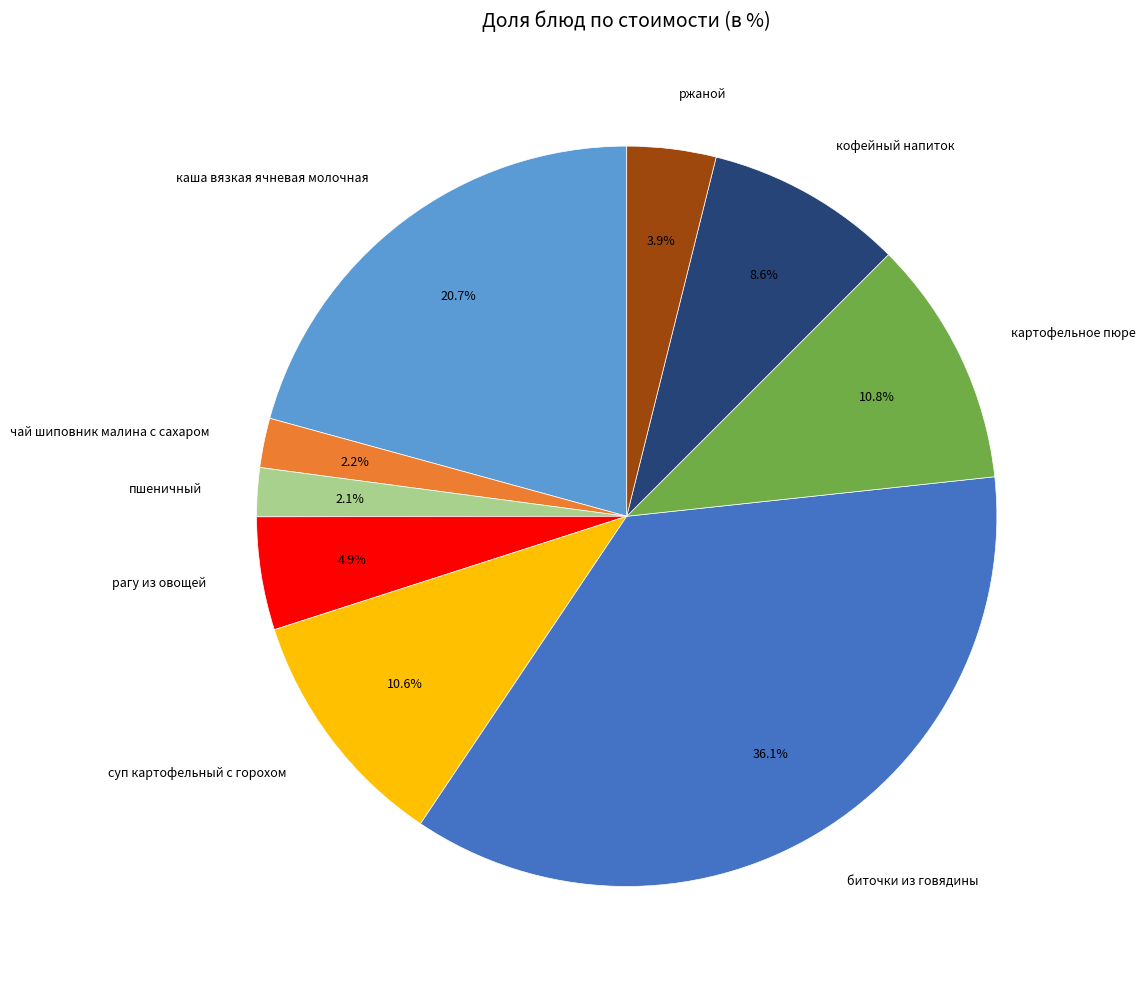

To the nearest percent, what is the average slice percentage?

11%